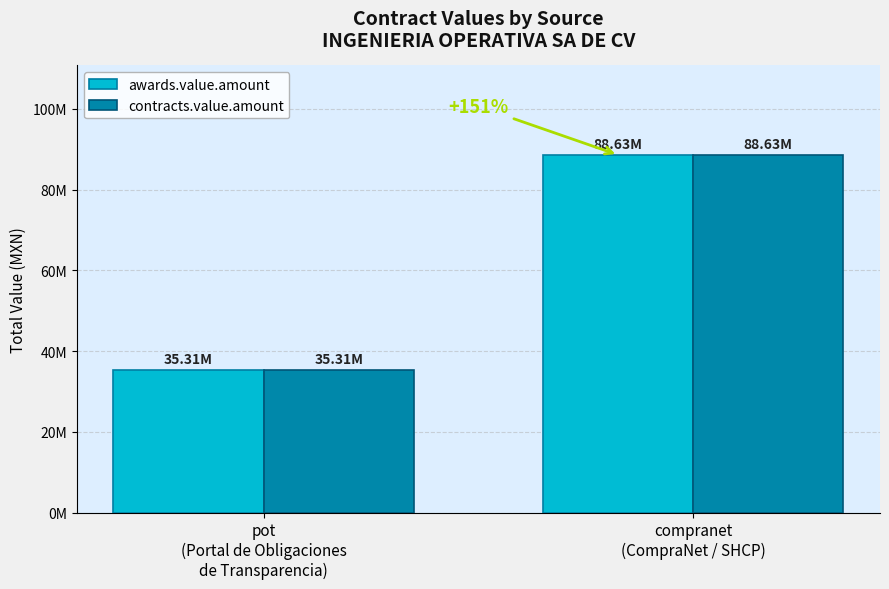

Does the chart contain any negative values?

No